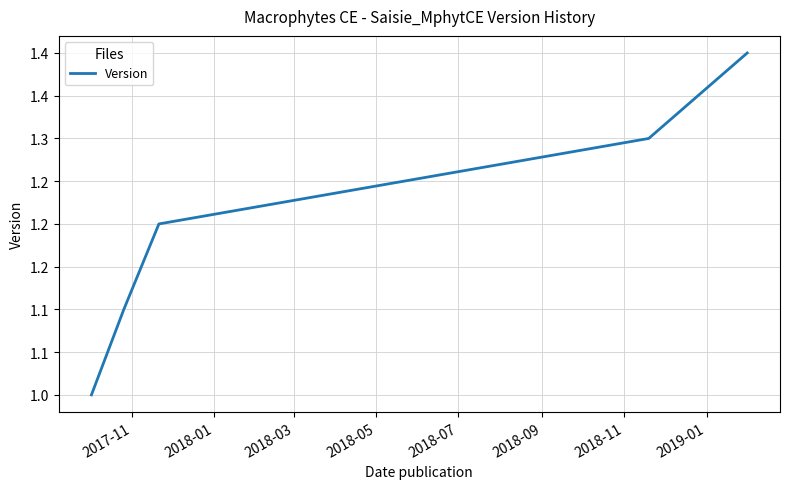

Does the chart display data point markers on the line(s)?

No